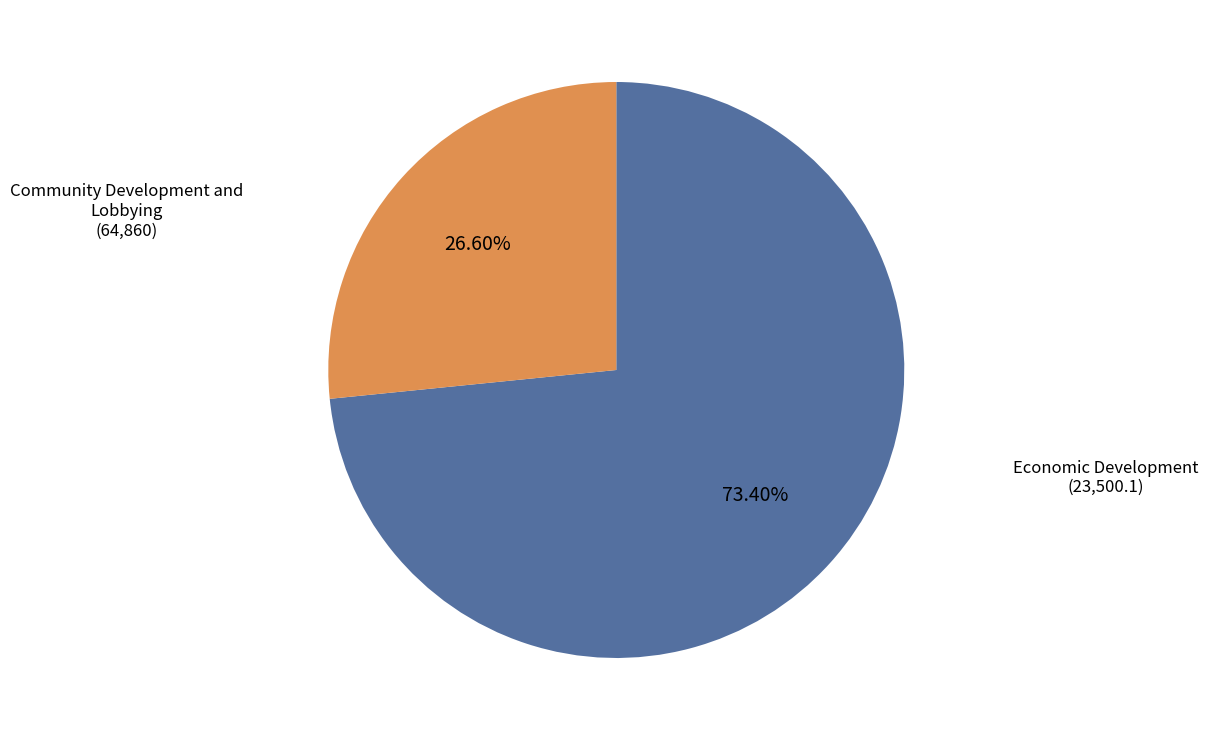

How many slices are in this pie chart?

2